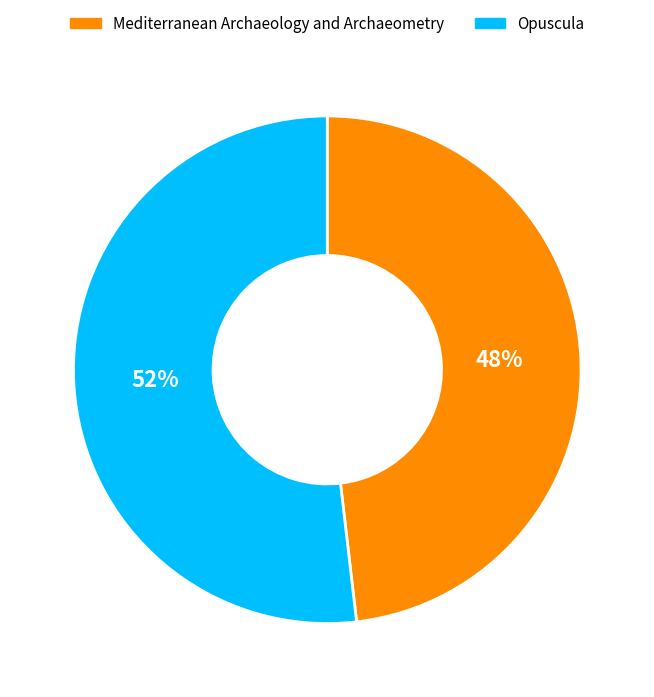

Which slice is the smallest?

Mediterranean Archaeology and Archaeometry